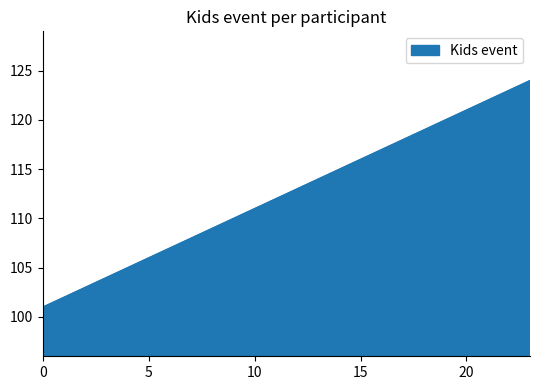

What is the smallest value displayed?

101